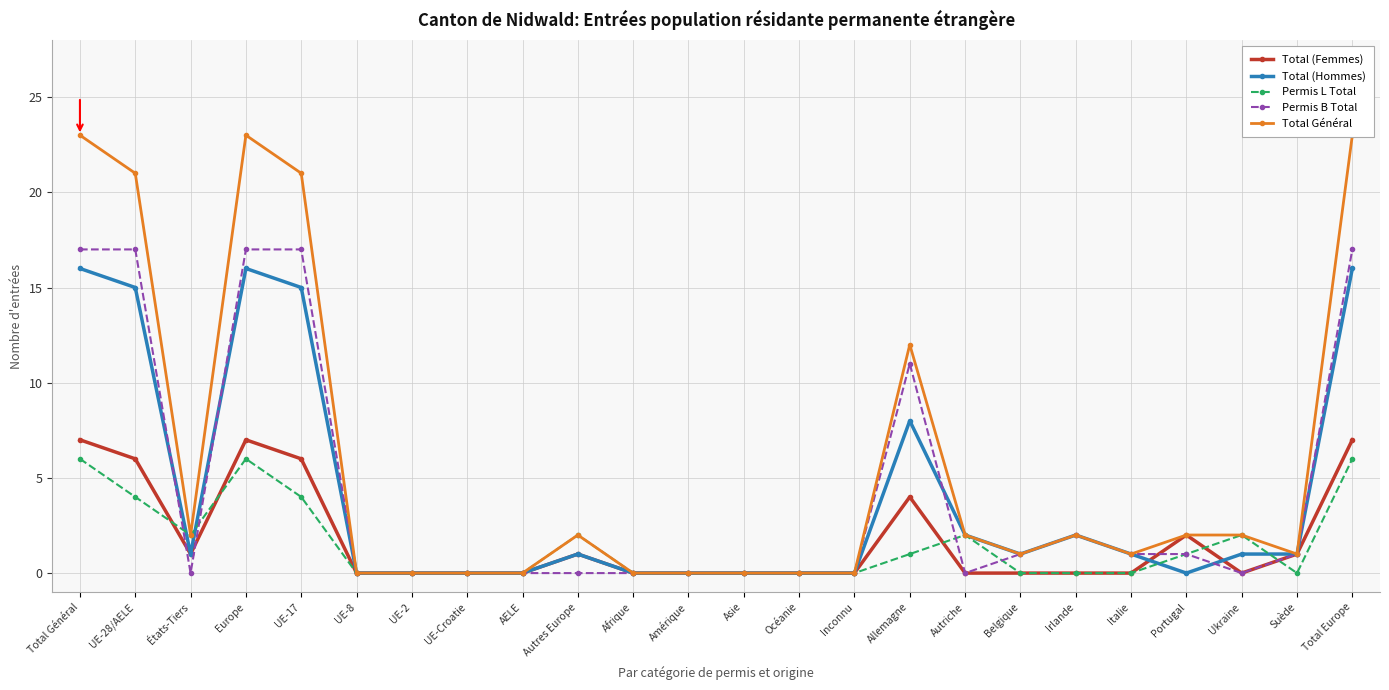

Which series has the largest total across all categories?

Total Général